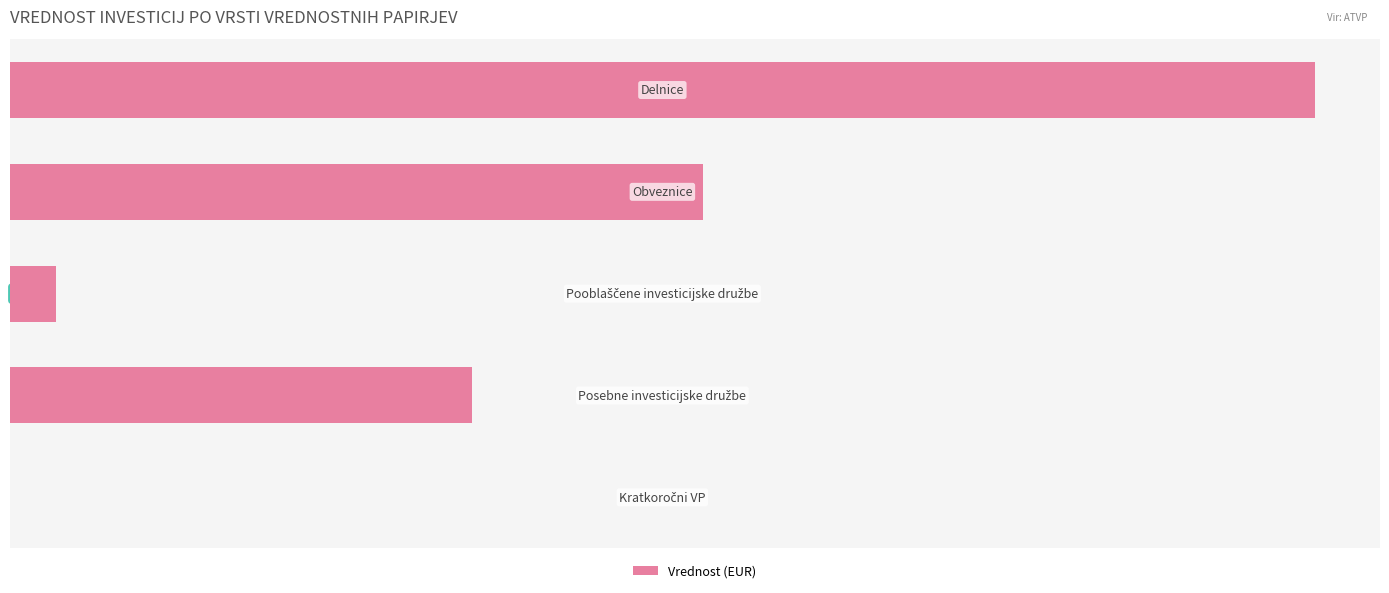

Count the number of values greater than 4271465935.

3